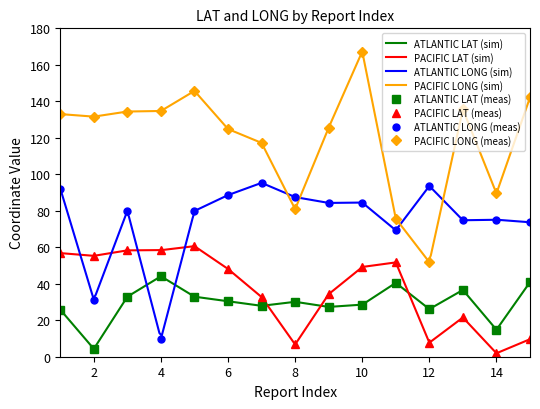

Reading left to right, extract all data points from this chart.

ATLANTIC_LAT: 25.8	4.3	32.9	44.1	32.9	30.4	27.9	30.1	27.3	28.5	40.5	26.1	36.6	14.8	40.9
PACIFIC_LAT: 56.8	55.3	58.3	58.4	60.6	48.1	32.7	6.7	34.3	49.2	51.7	7.7	21.5	1.9	9.6
ATLANTIC_LONG: 92.2	31.2	80.0	9.8	79.9	88.6	95.3	87.5	84.3	84.5	69.3	93.6	74.8	75.1	73.7
PACIFIC_LONG: 133.0	131.6	134.4	134.7	145.7	124.8	117.2	80.9	125.6	167.3	75.7	51.8	135.6	89.5	142.1